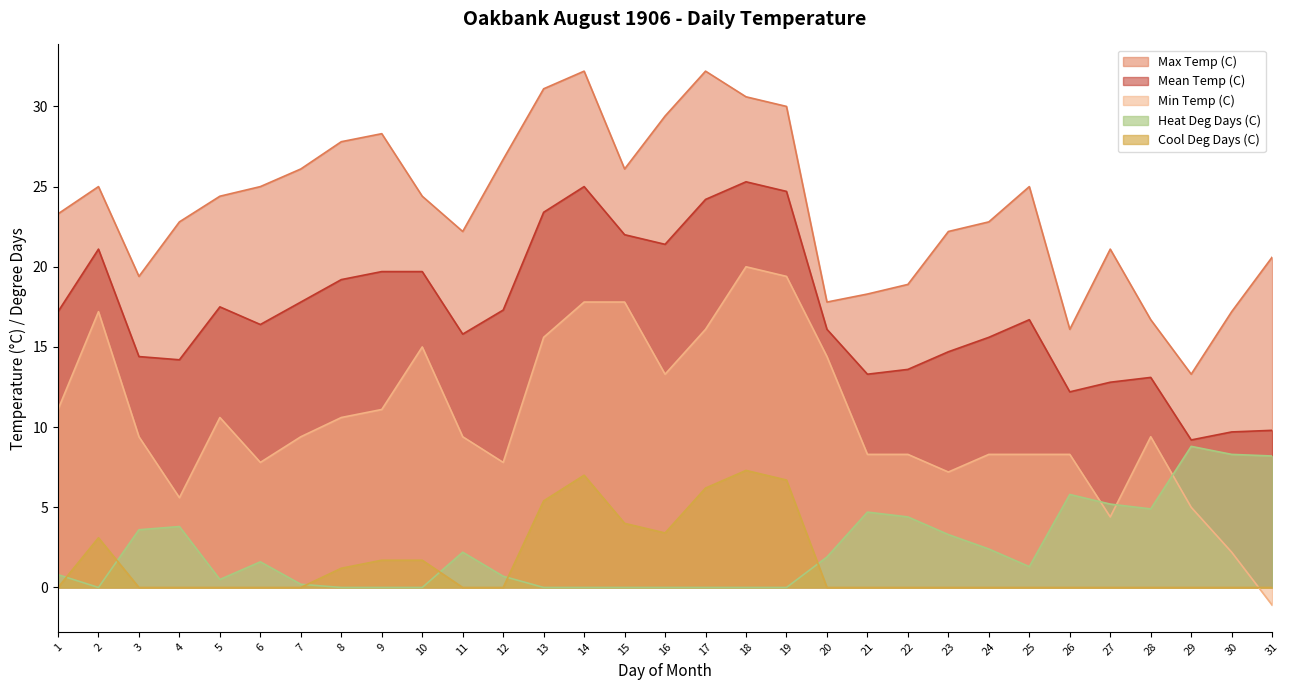

True or false: Min Temp (C) and Mean Temp (C) intersect in this chart.

False